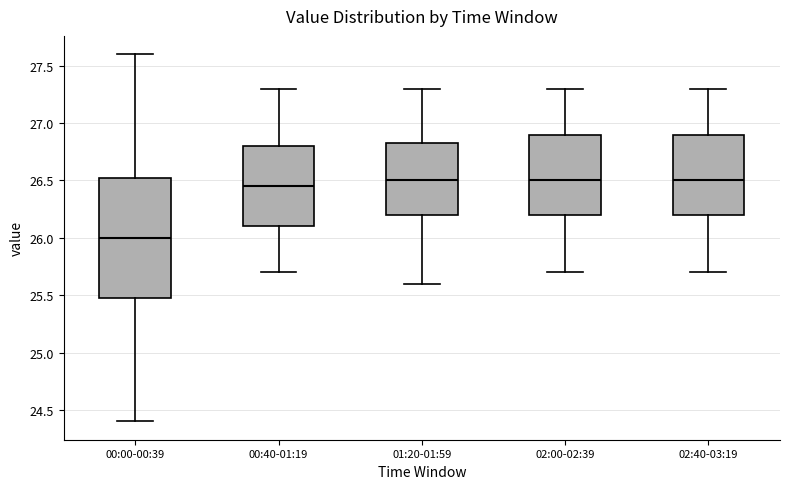

Which box is the tallest, from its lower edge to its upper edge?

00:00-00:39